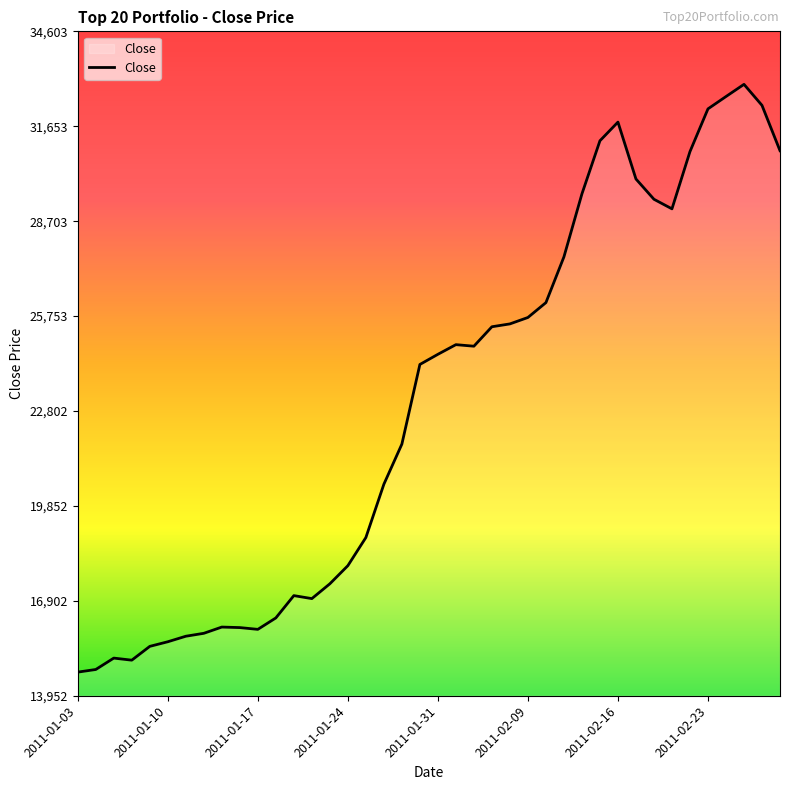

What is the difference between the maximum and minimum values?

18268.4